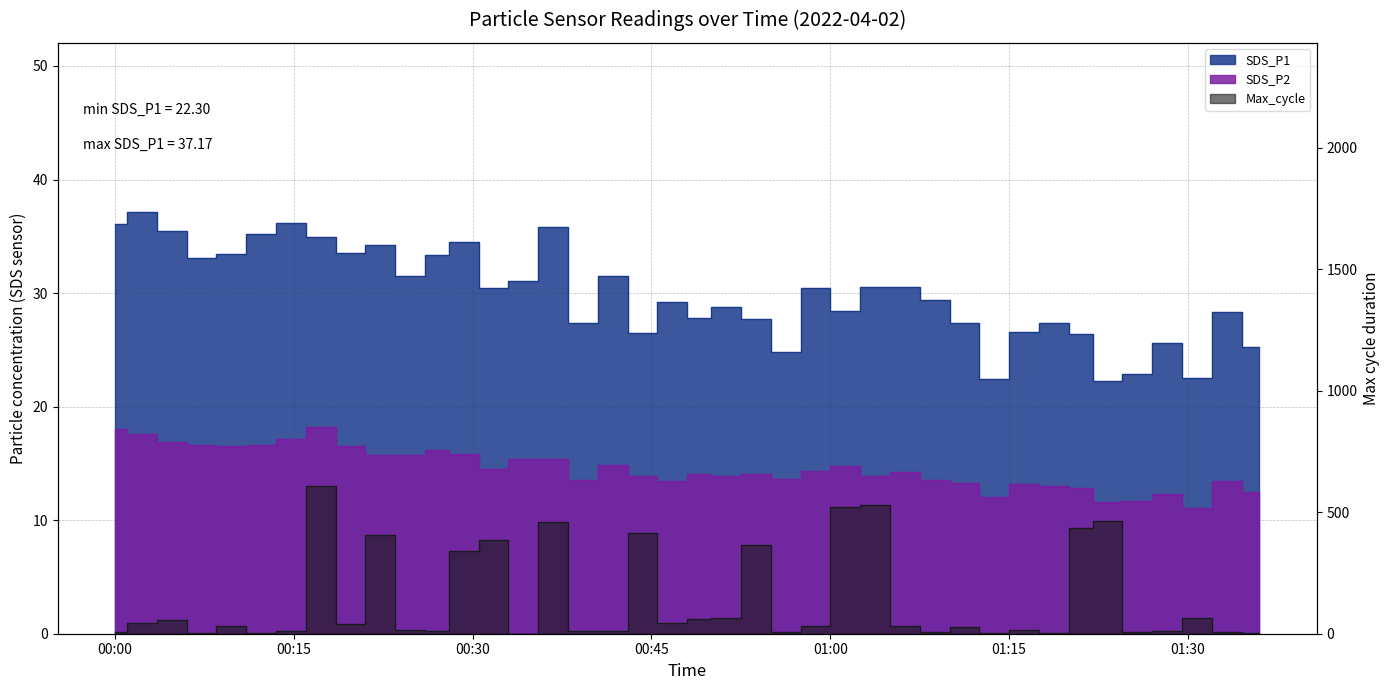

The value of SDS_P1 at 01:23 is 22.3. True or false?

True